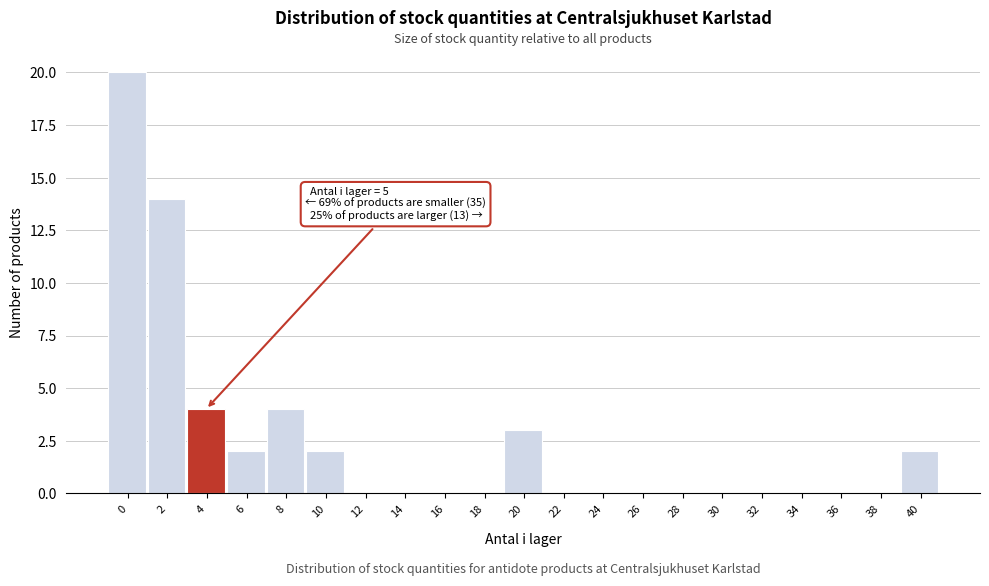

Reading right to left, transcribe all the data shown in this chart.

40=2	38=0	36=0	34=0	32=0	30=0	28=0	26=0	24=0	22=0	20=3	18=0	16=0	14=0	12=0	10=2	8=4	6=2	4=4	2=14	0=20